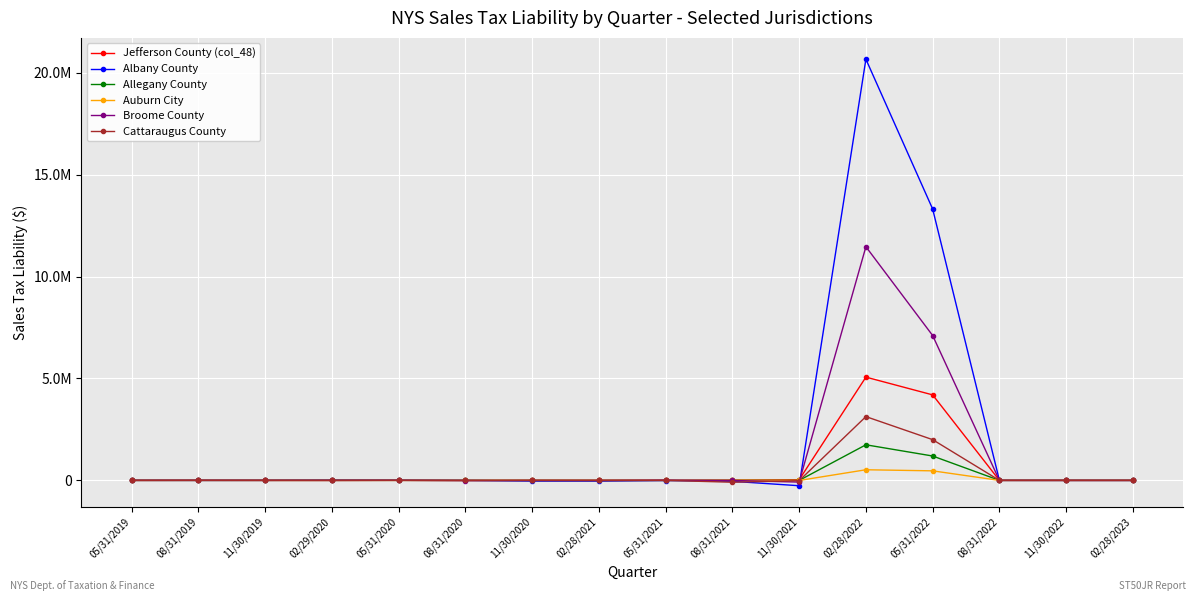

What are all the series names shown in the legend?

Jefferson County (col_48), Albany County, Allegany County, Auburn City, Broome County, Cattaraugus County